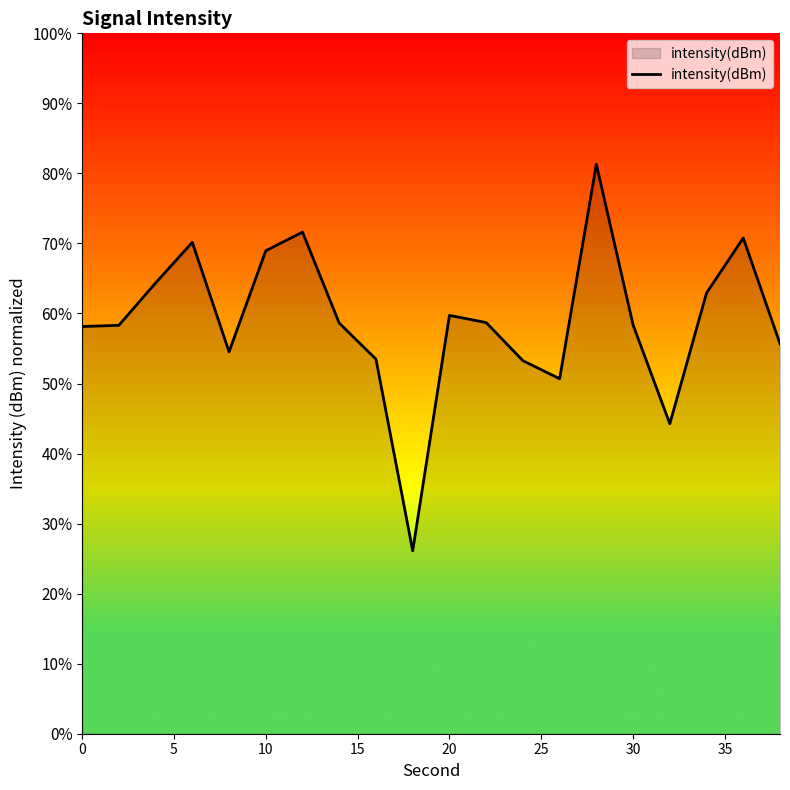

What is the minimum value shown in the chart?

26.1